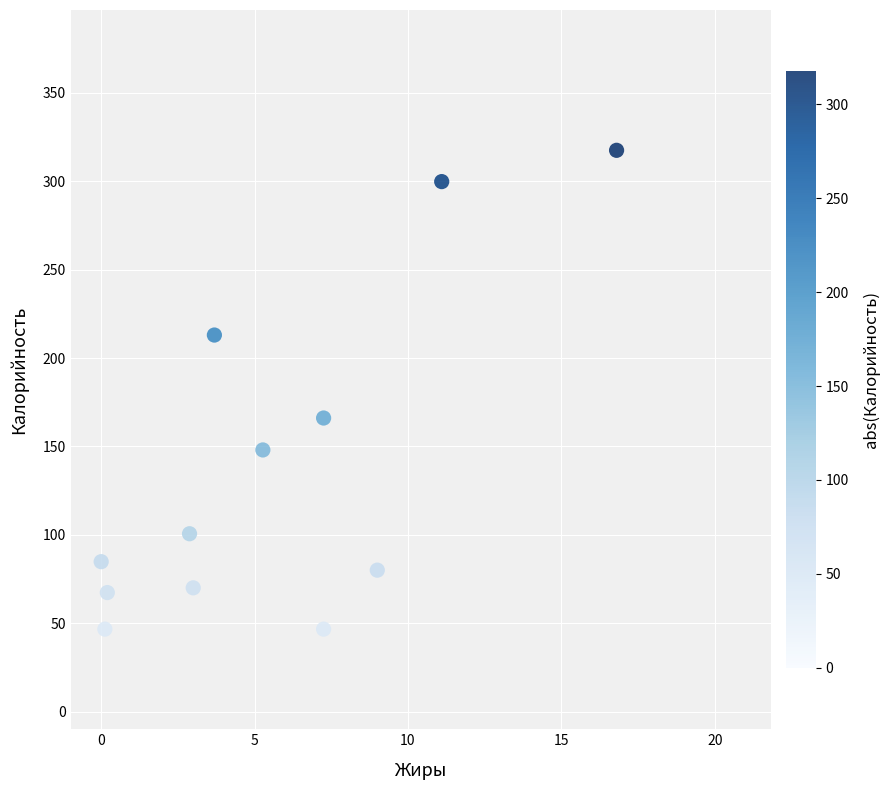

What is the range of Y values (max minus min)?

270.9